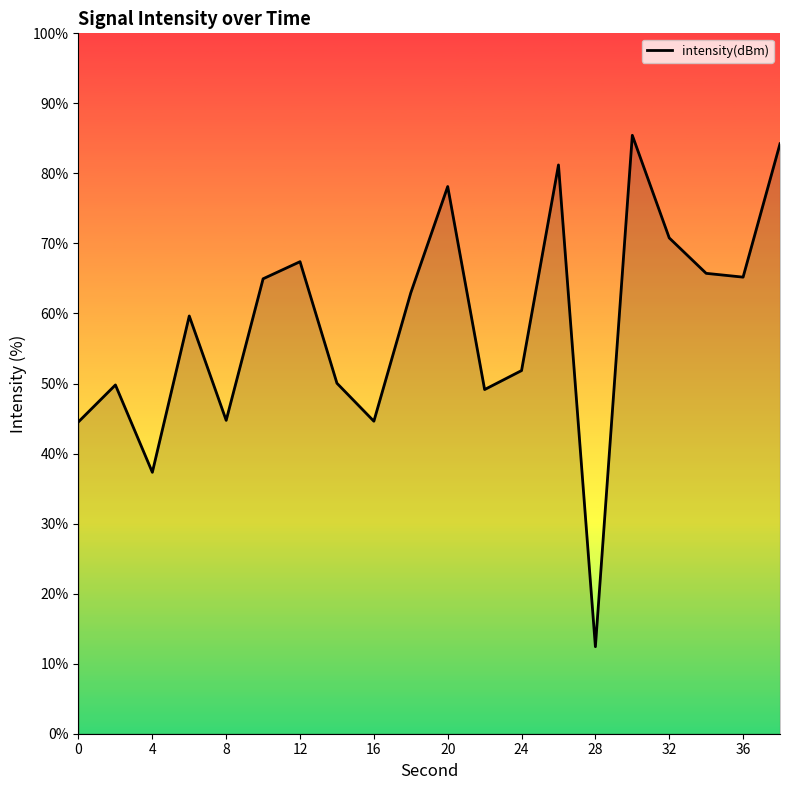

Count the number of categories in the chart.

20